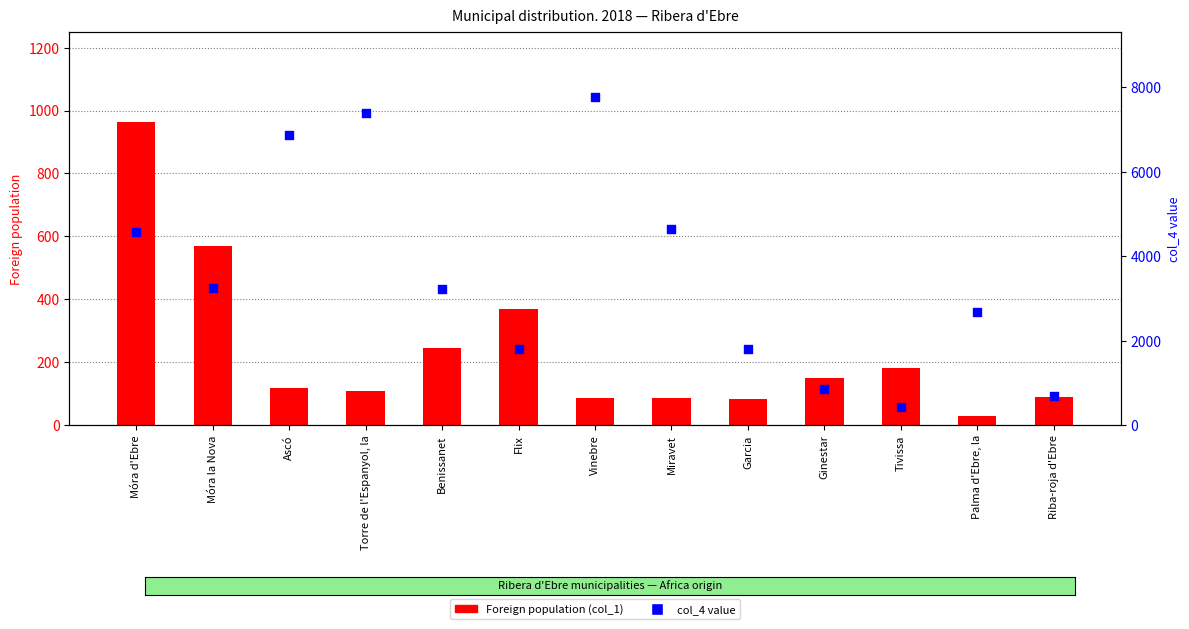

At which category is the sum across all series the highest?

Vinebre